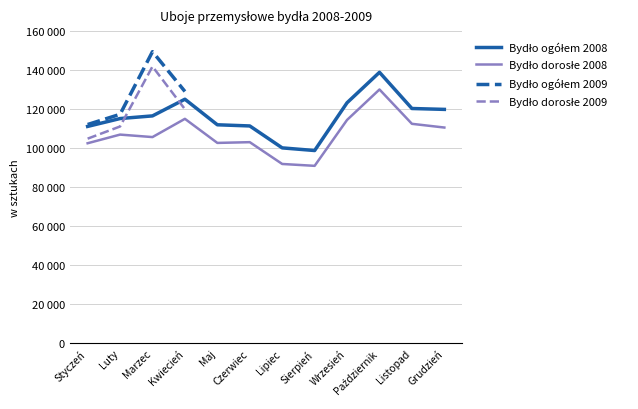

What is the label of the 10th point from the right?

Marzec